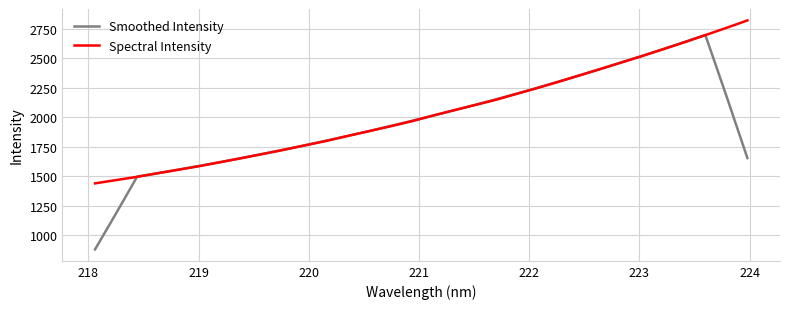

What is the lowest value of the Spectral Intensity series?

1439.6